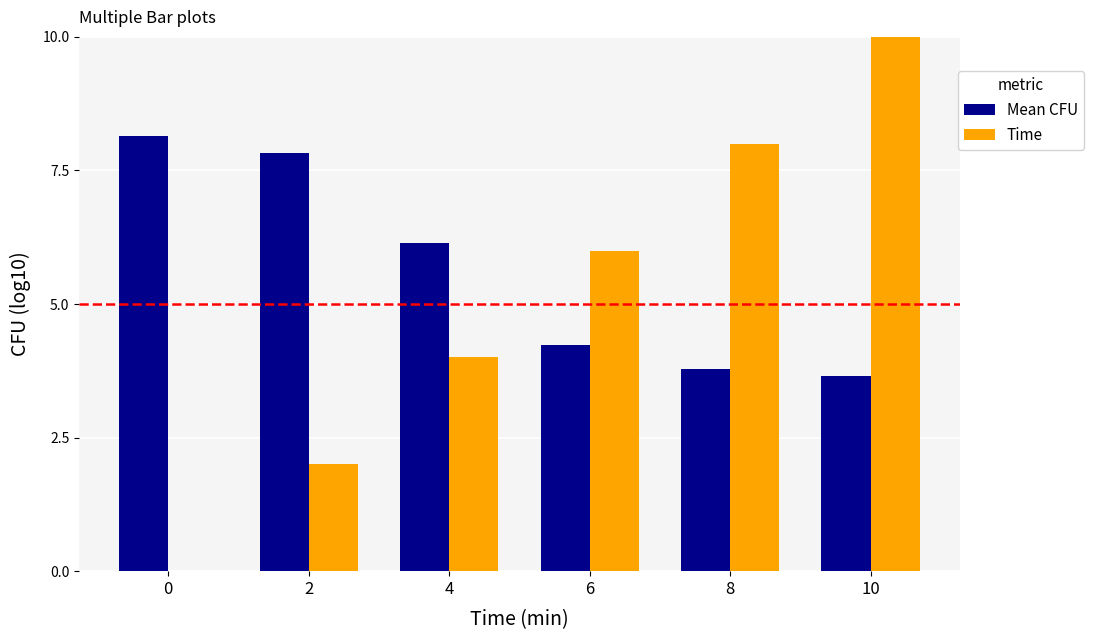

Which category has the highest value in the Time series?

10